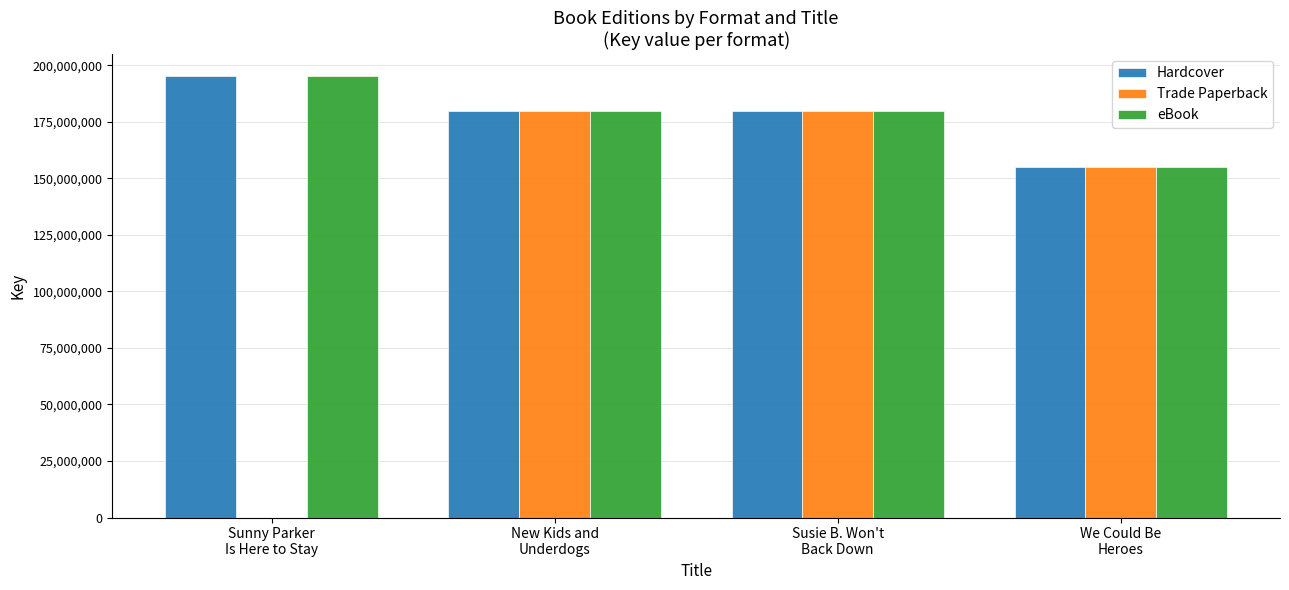

What is the total value across all series at Sunny Parker
Is Here to Stay?

390508386